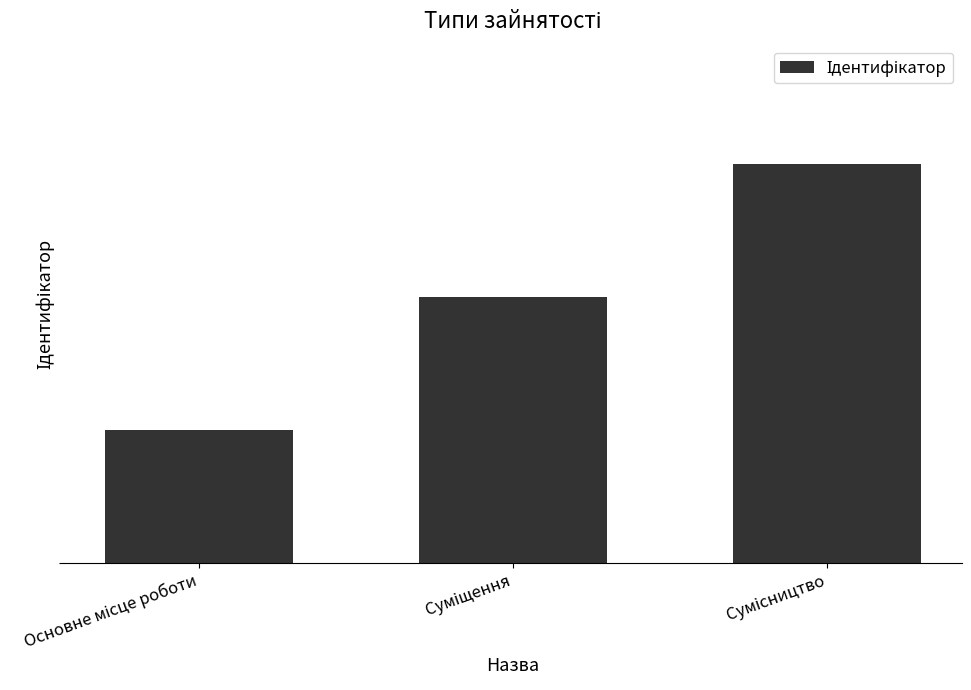

Does the chart contain any negative values?

No